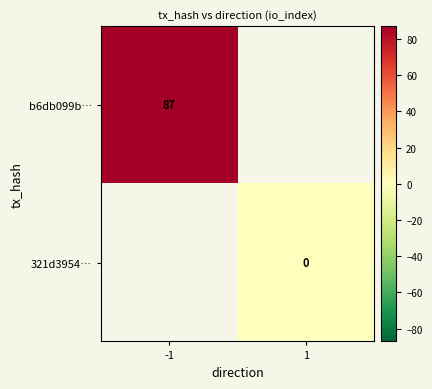

Is it true that b6db099b… equals 36 at -1?

False